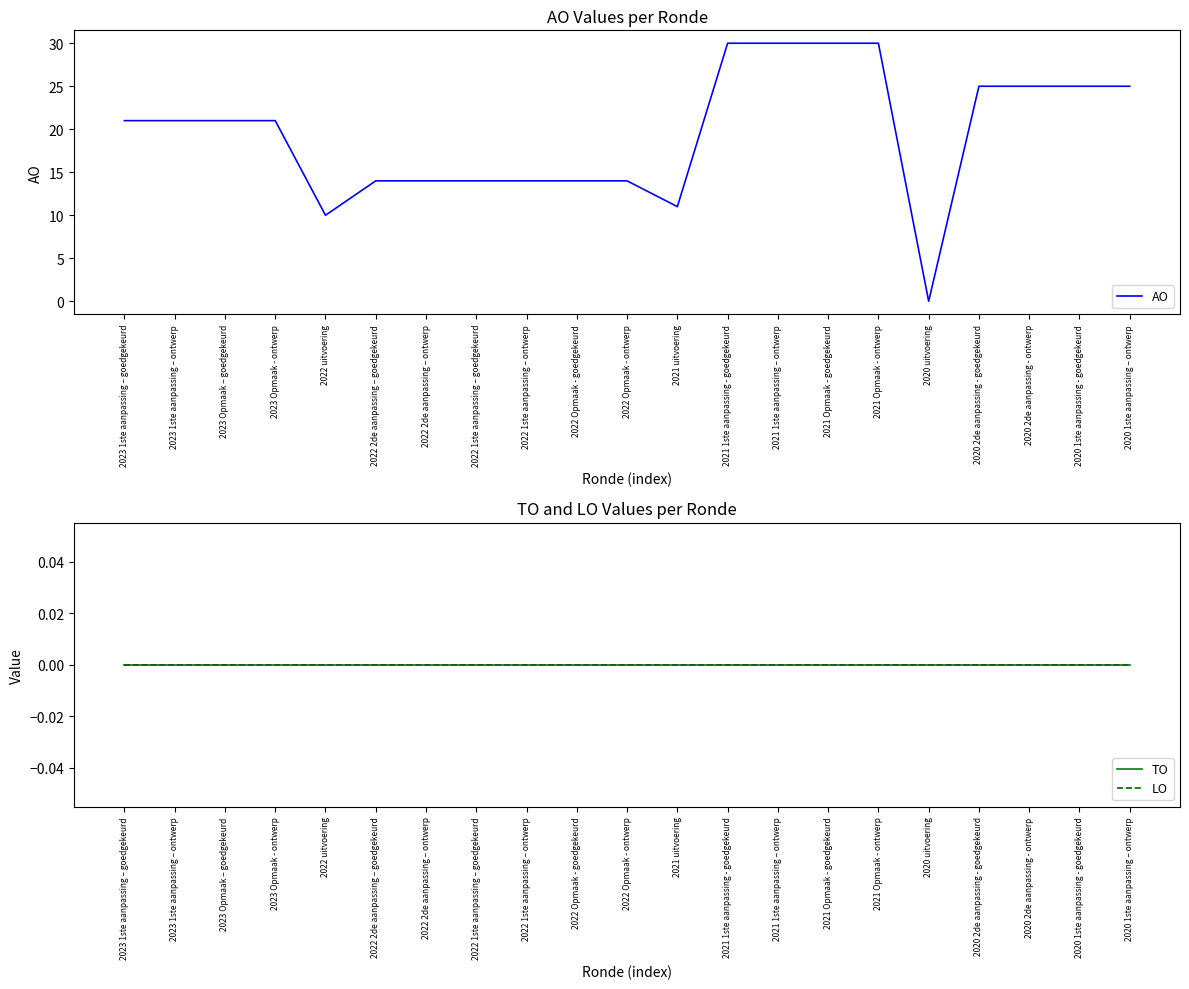

Is it true that AO equals 8 at 2022 Opmaak - goedgekeurd?

False